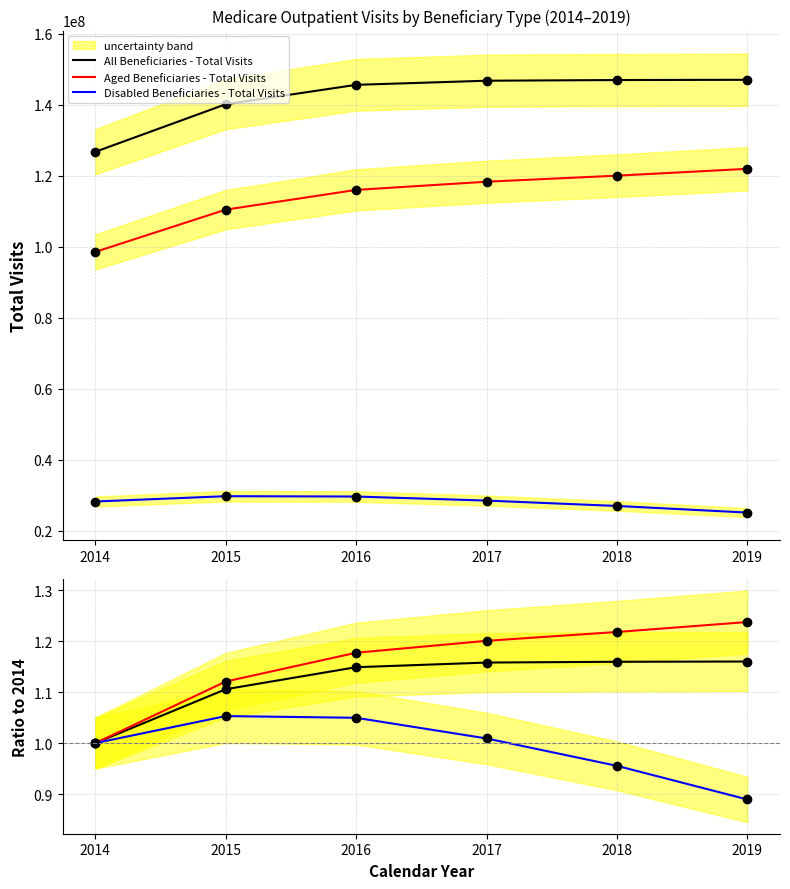

True or false: Aged Beneficiaries - Total Visits has more than 0 points higher than both neighbors.

False